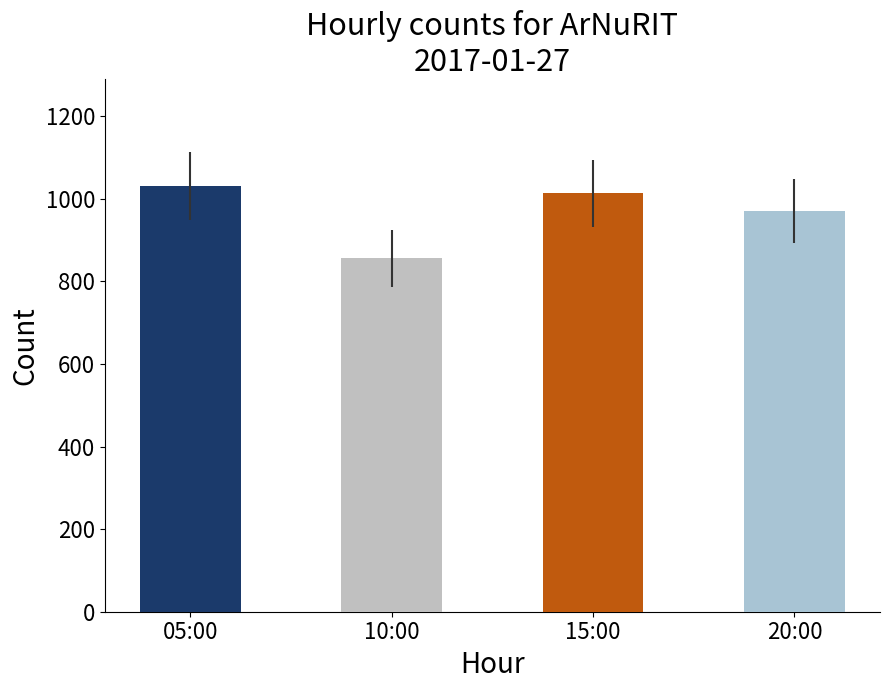

Reading right to left, extract all data points from this chart.

20:00=970	15:00=1013	10:00=856	05:00=1032